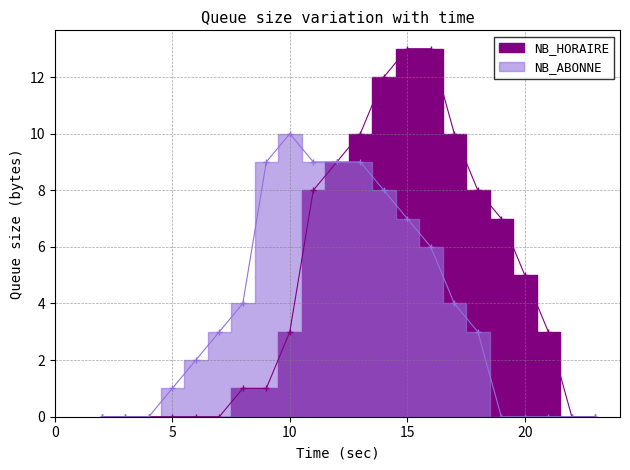

The NB_HORAIRE series shows 0 at 8. True or false?

False